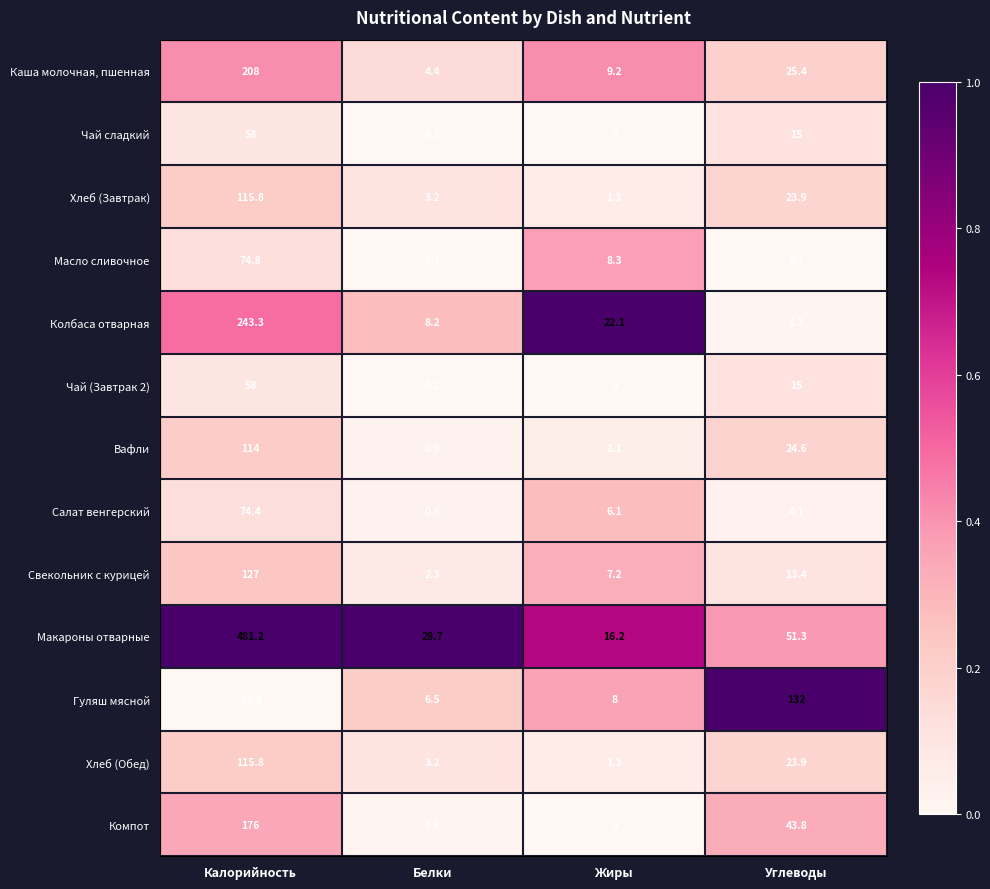

How many data points does each series have?

4